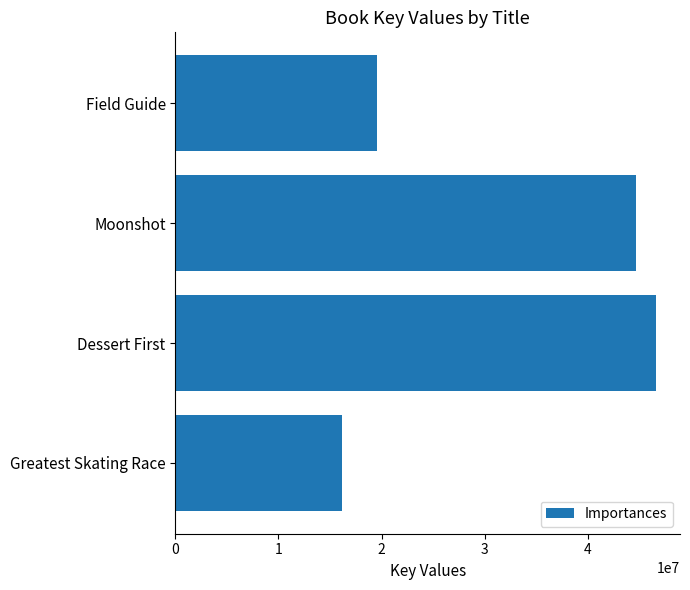

Which has a higher value, Dessert First or Moonshot?

Dessert First